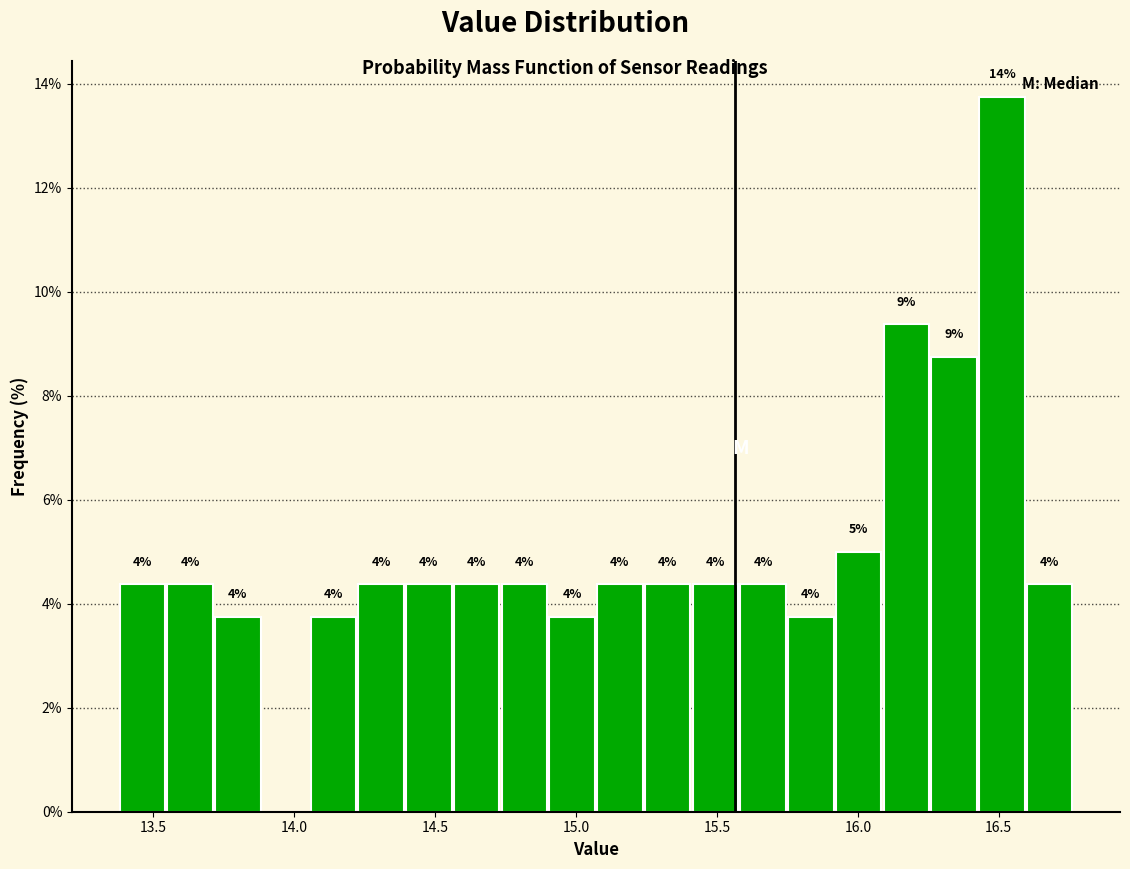

Read against the x-axis, roughly where is the centre of the tallest bar?

16.50